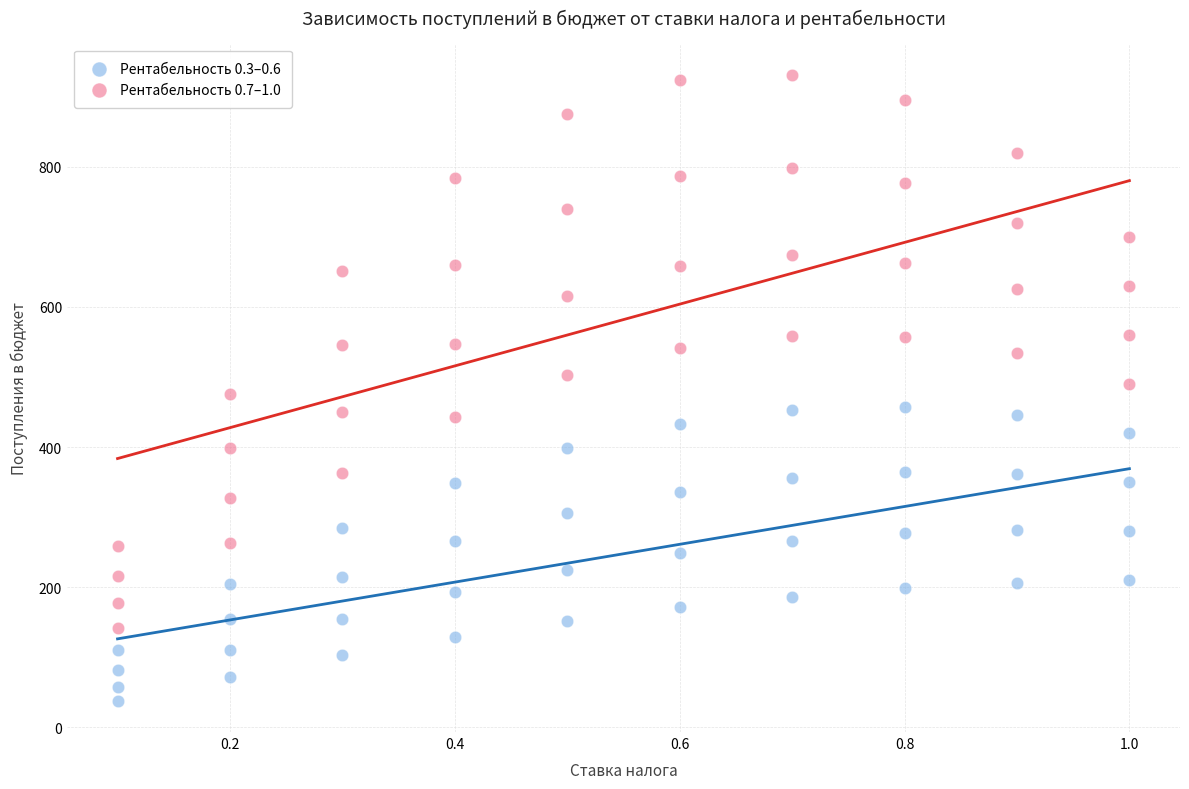

Across all data points, what is the range of Y values (max minus min)?

893.0